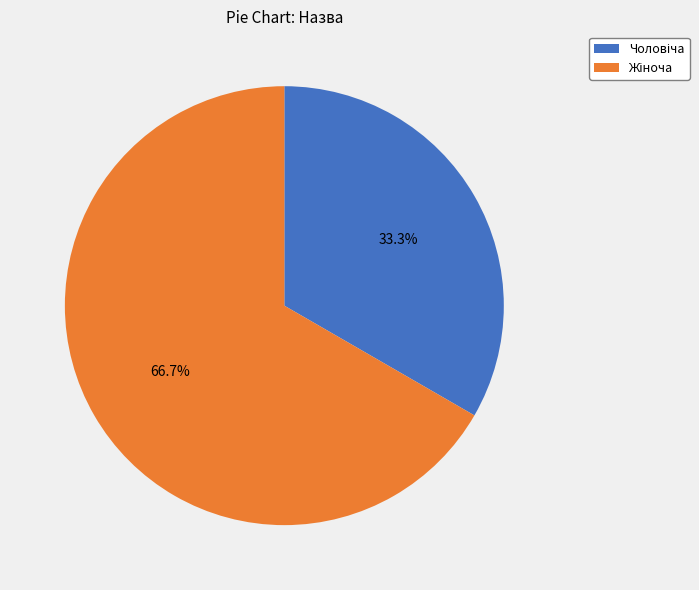

Is there a majority slice in this chart?

Yes